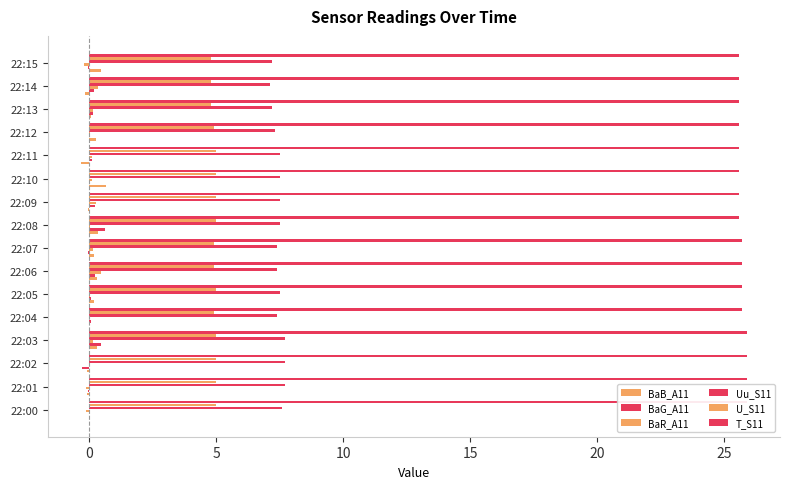

Does the chart contain stacked bars?

No